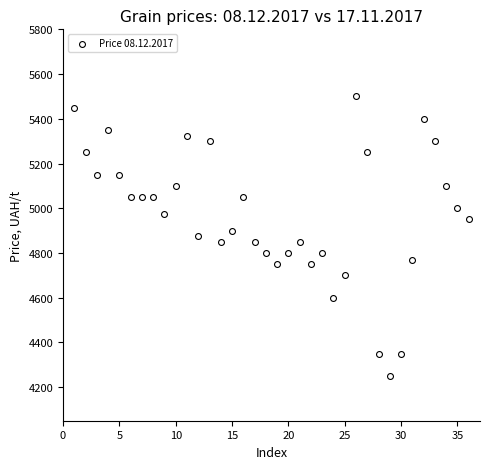

What is the range of X values (max minus min)?

35